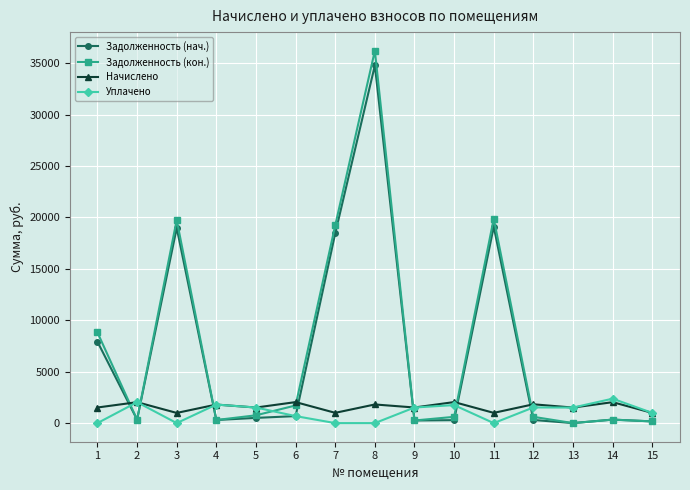

Is the value of Задолженность (кон.) at 10 greater than the value of Начислено at 3?

No